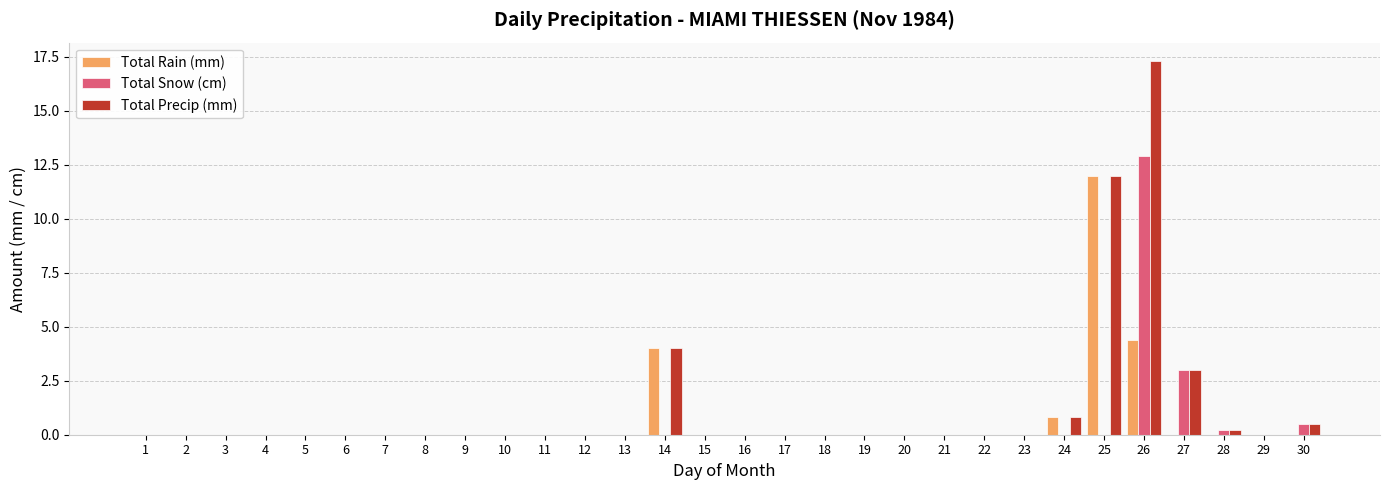

Are the bars horizontal?

No